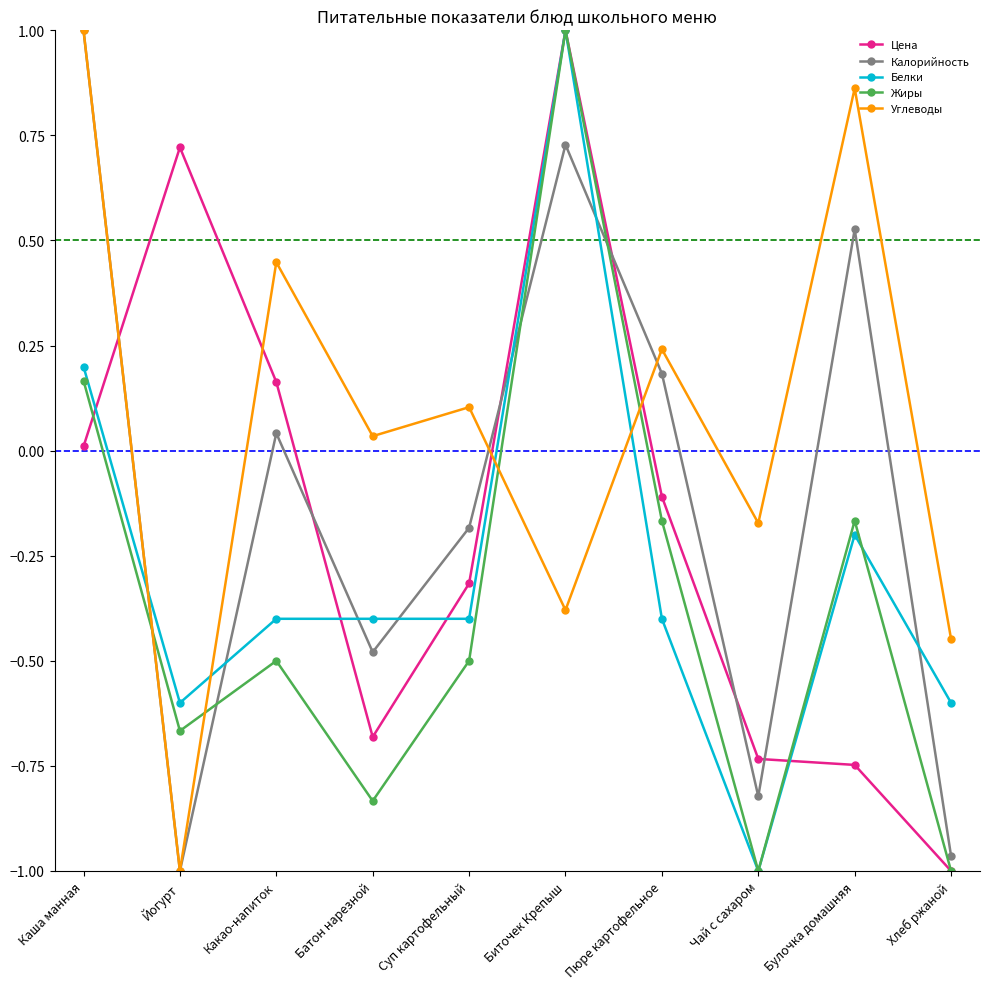

At Суп картофельный, list the series in order from smallest to largest.

Жиры, Белки, Цена, Калорийность, Углеводы